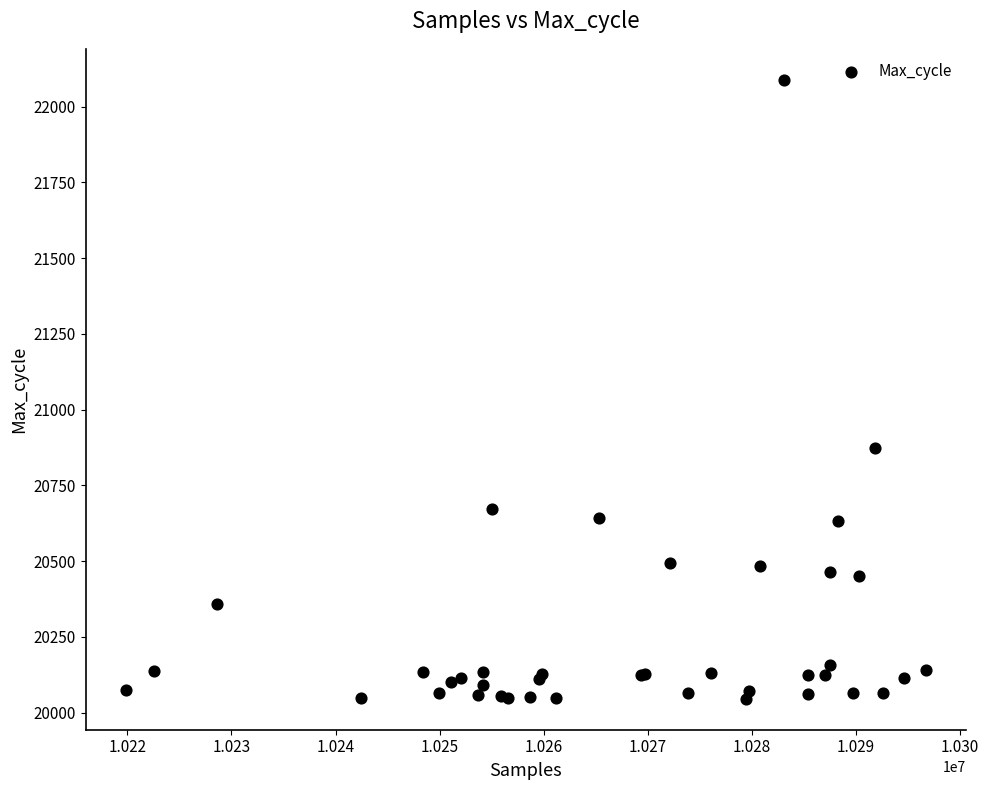

What Y value in the scatter plot is closest to 21067?

20874